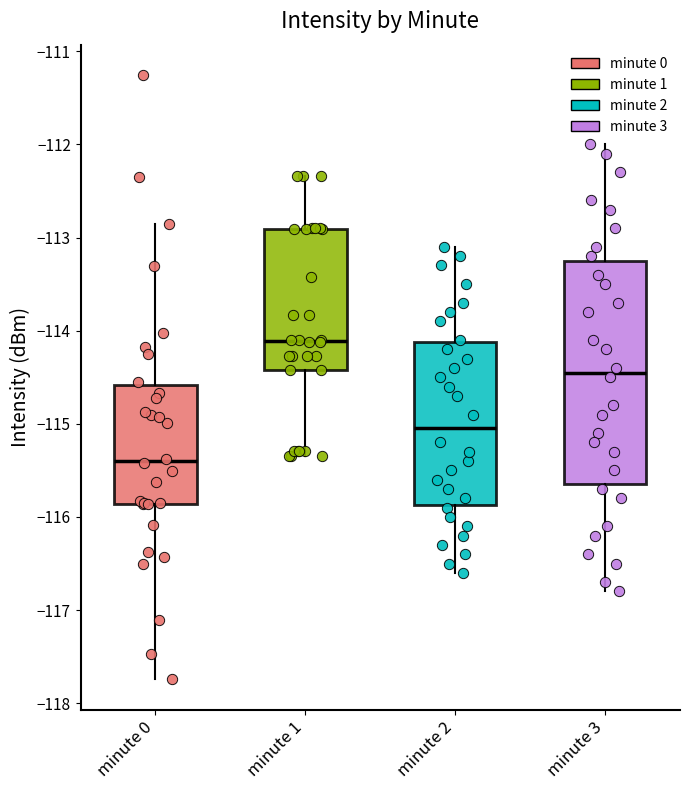

Comparing the boxes themselves (not the whiskers), which one is the tallest?

minute 3